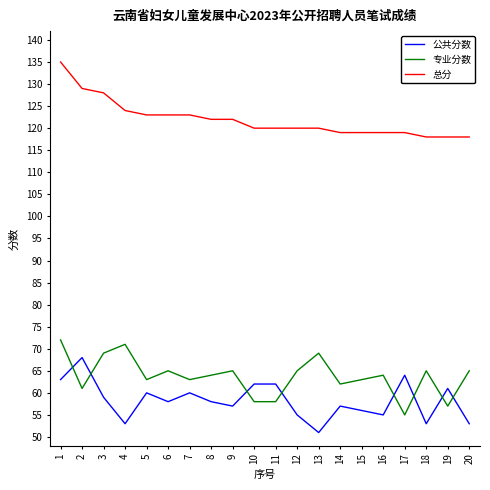

What is the sum of all 公共分数 values?

1165